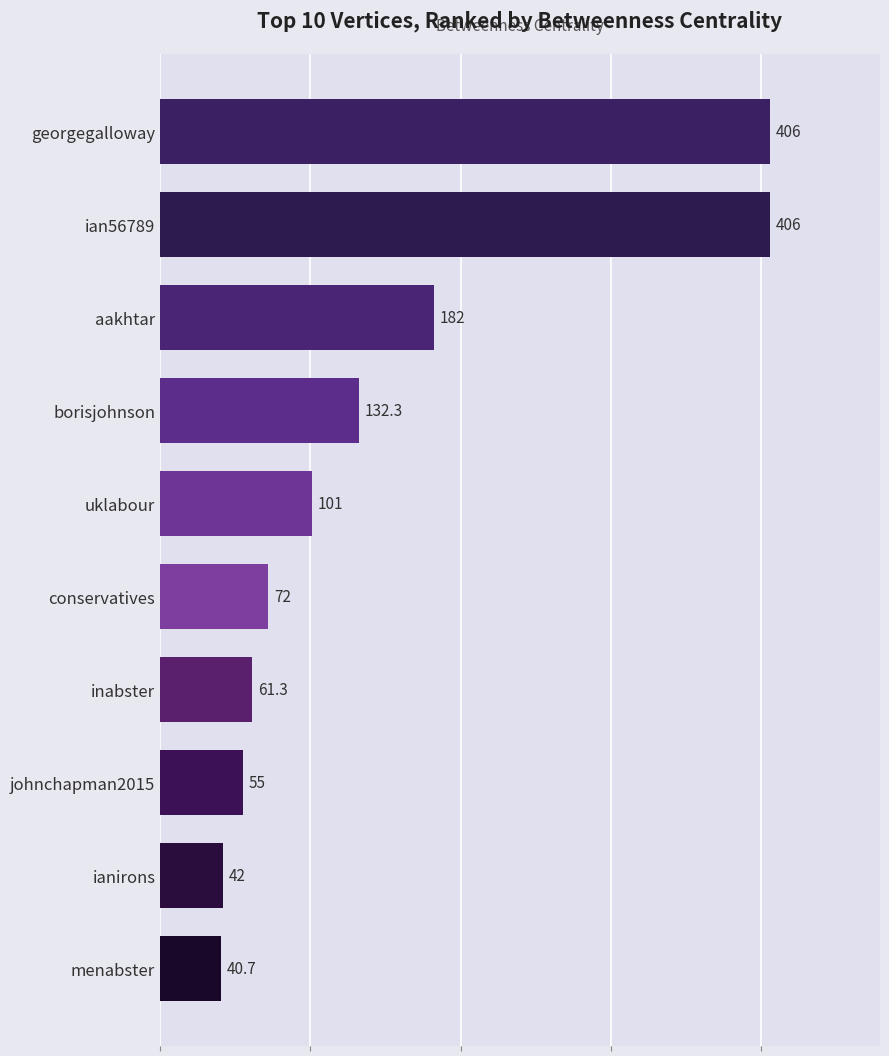

How many bars are there in total?

10